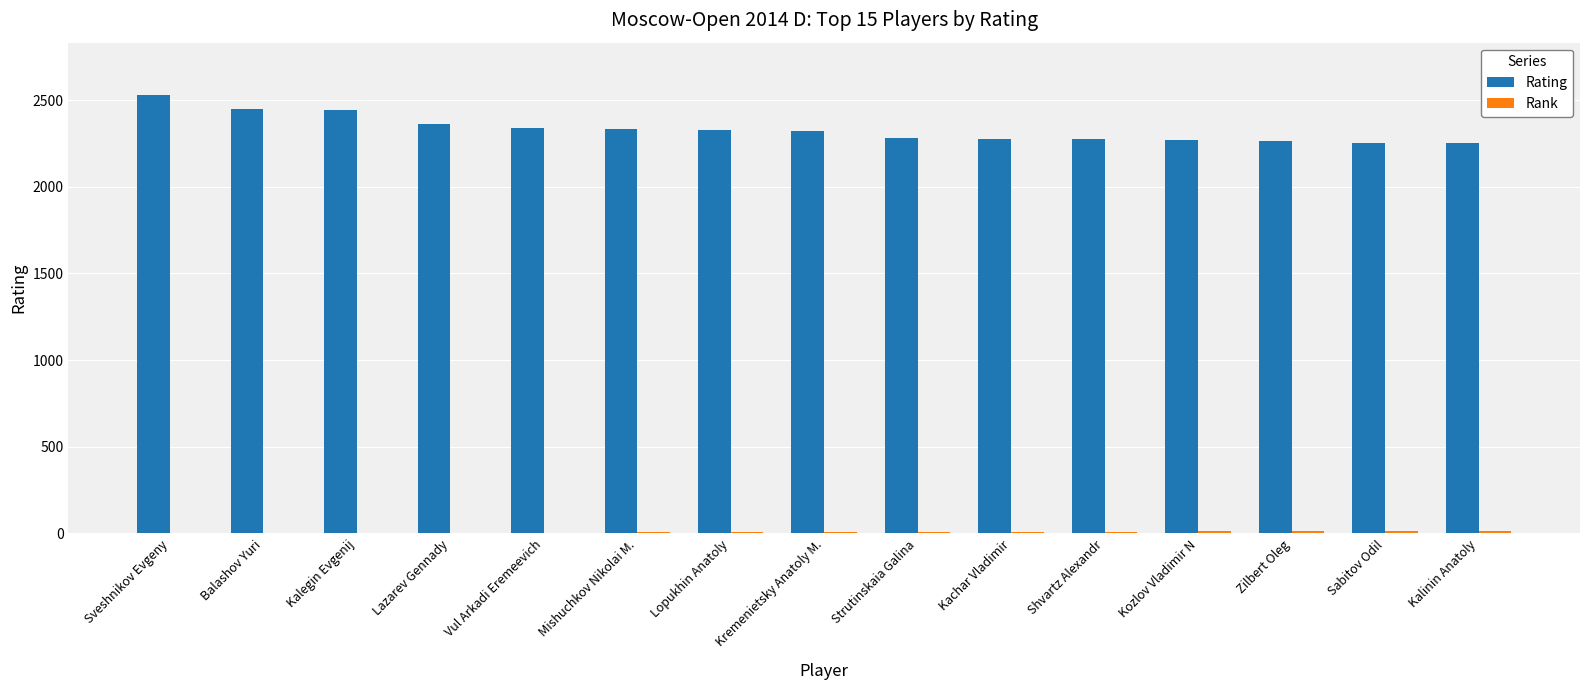

How many series are shown in this chart?

2